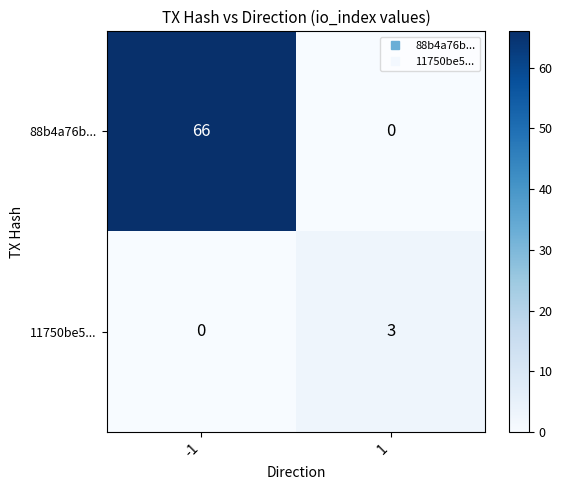

The 88b4a76b... series shows 33 at 1. True or false?

False